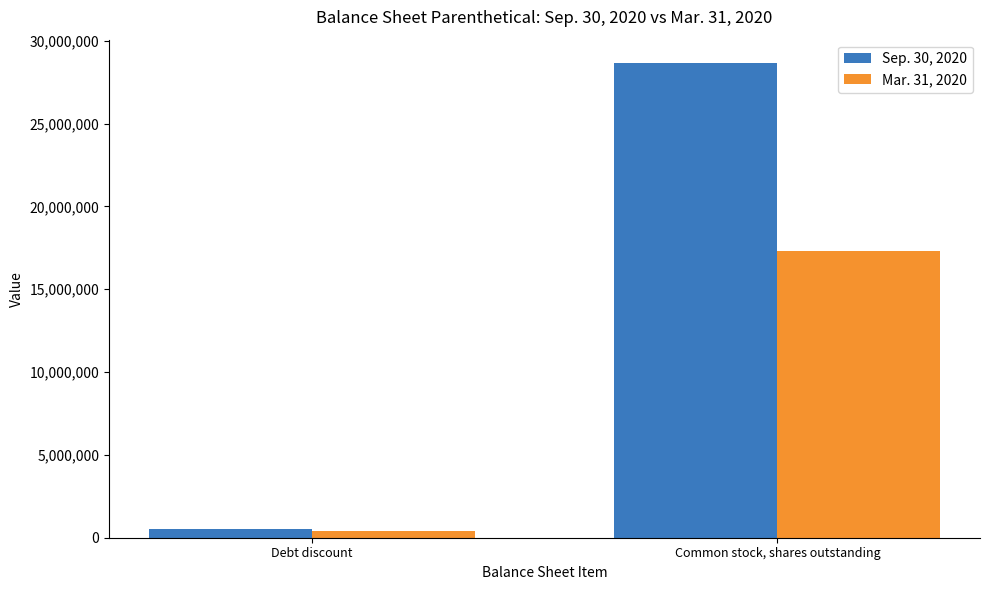

The Mar. 31, 2020 series shows 7912415 at Common stock, shares outstanding. True or false?

False